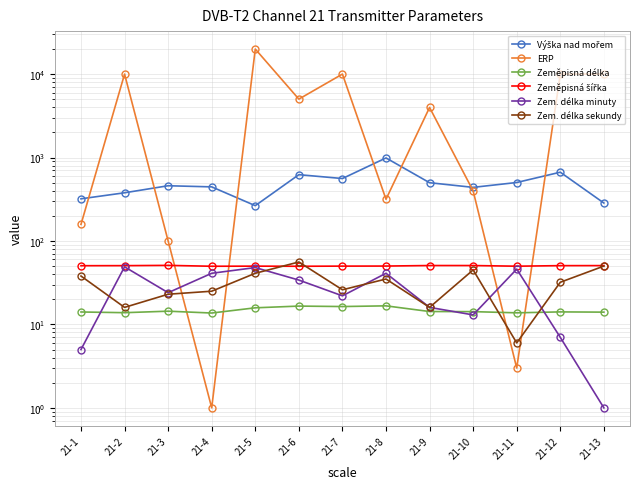

Rank the categories by ERP value from lowest to highest.

21-4, 21-11, 21-3, 21-1, 21-8, 21-10, 21-9, 21-6, 21-2, 21-7, 21-12, 21-13, 21-5